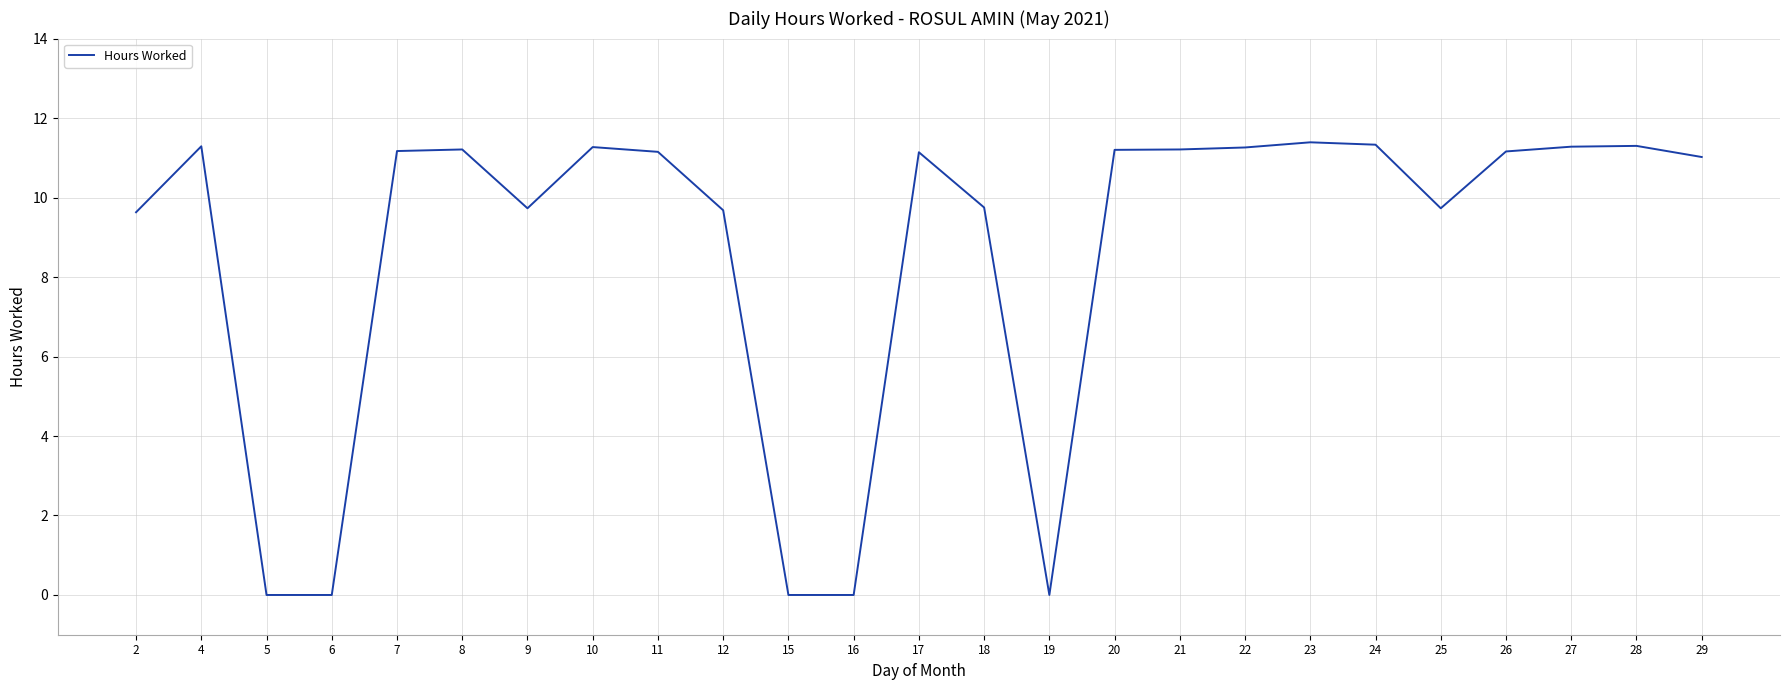

What is the greatest value displayed?

11.4